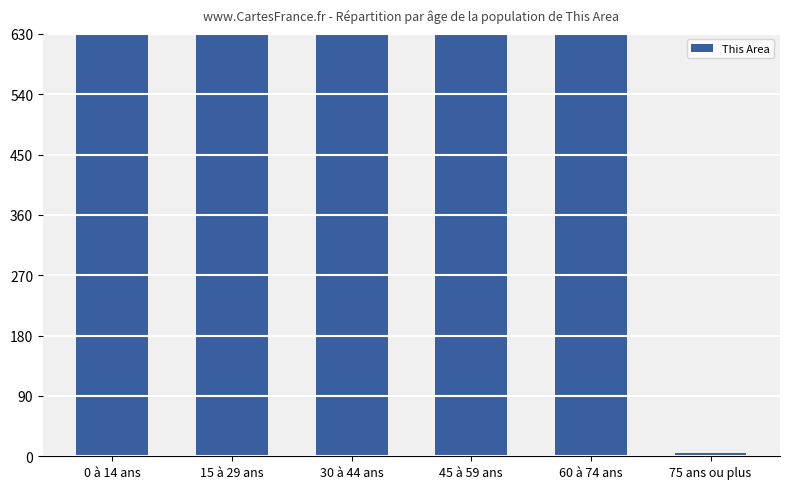

How many categories are shown in the chart?

6